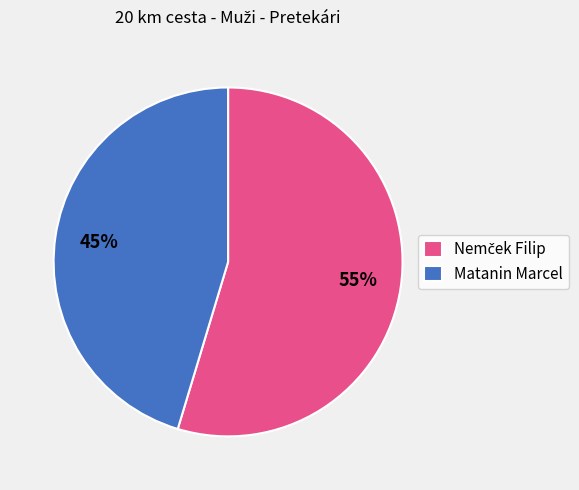

How many segments does this pie chart have?

2